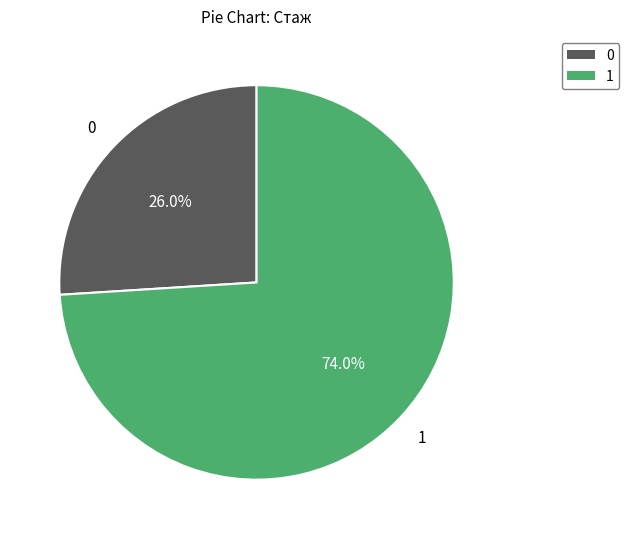

Does any single category account for the majority?

Yes